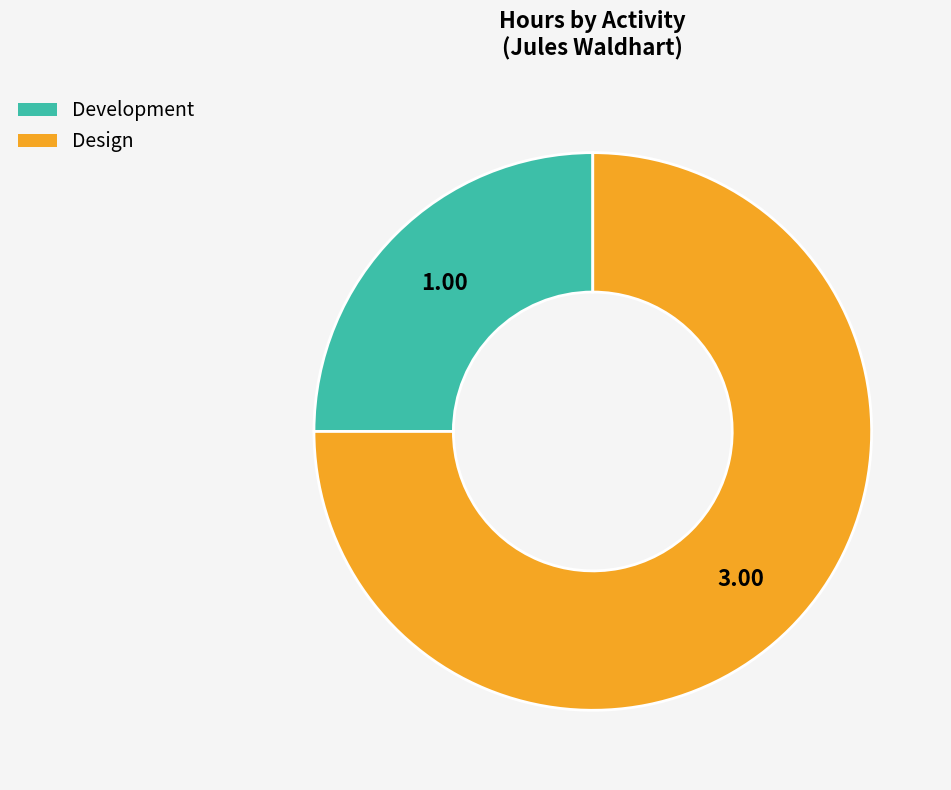

What is the largest slice in the pie chart?

Design